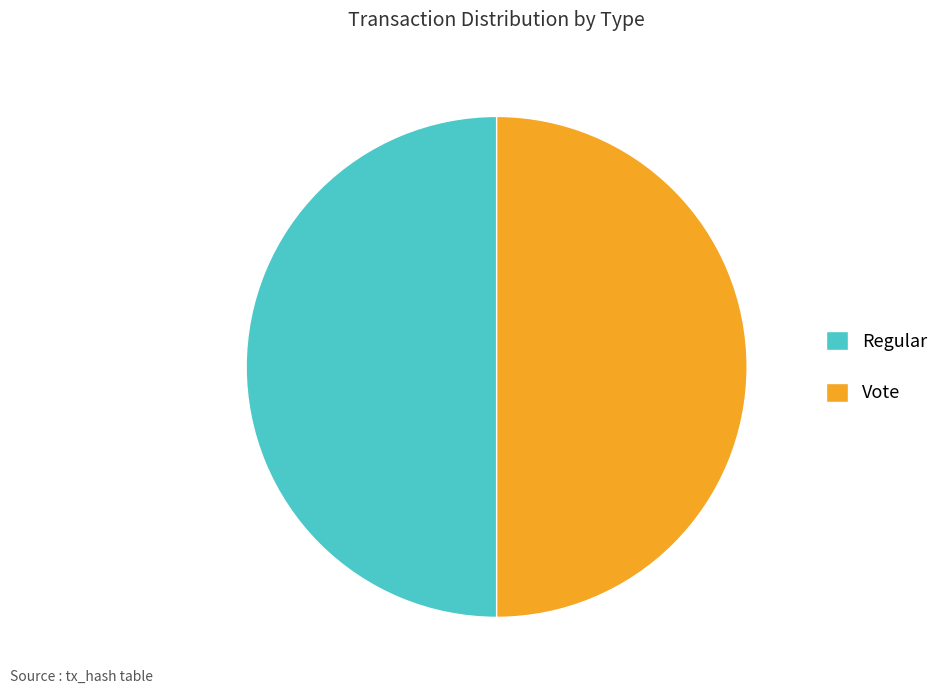

Approximately how many times larger is the value at Regular compared to Vote?

1.0